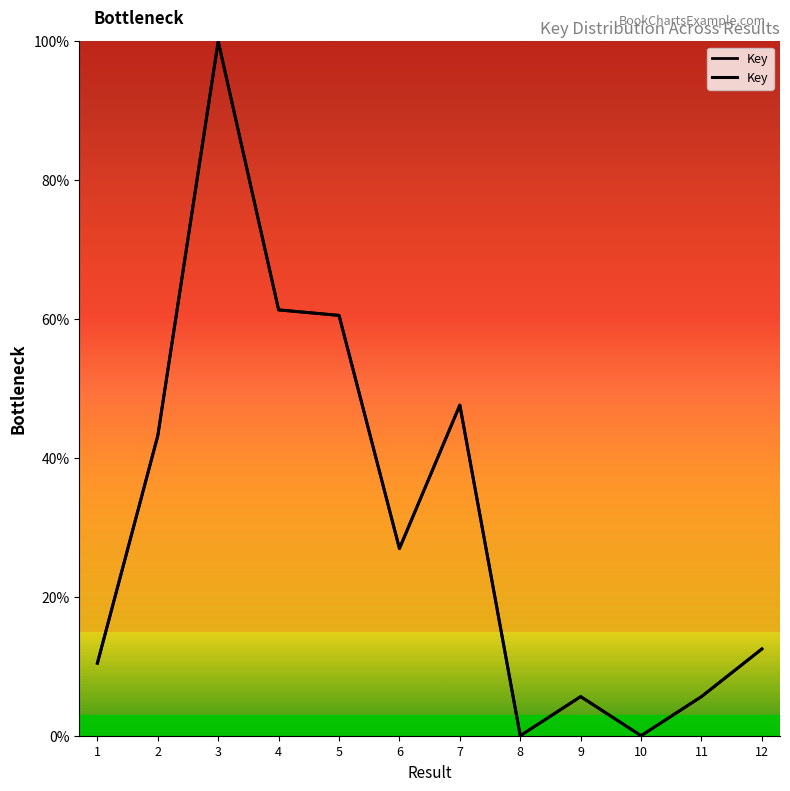

Reading left to right, what are all the values shown in this chart?

10.4	43.2	100.0	61.3	60.5	27.0	47.6	0.0	5.6	0.0	5.6	12.5